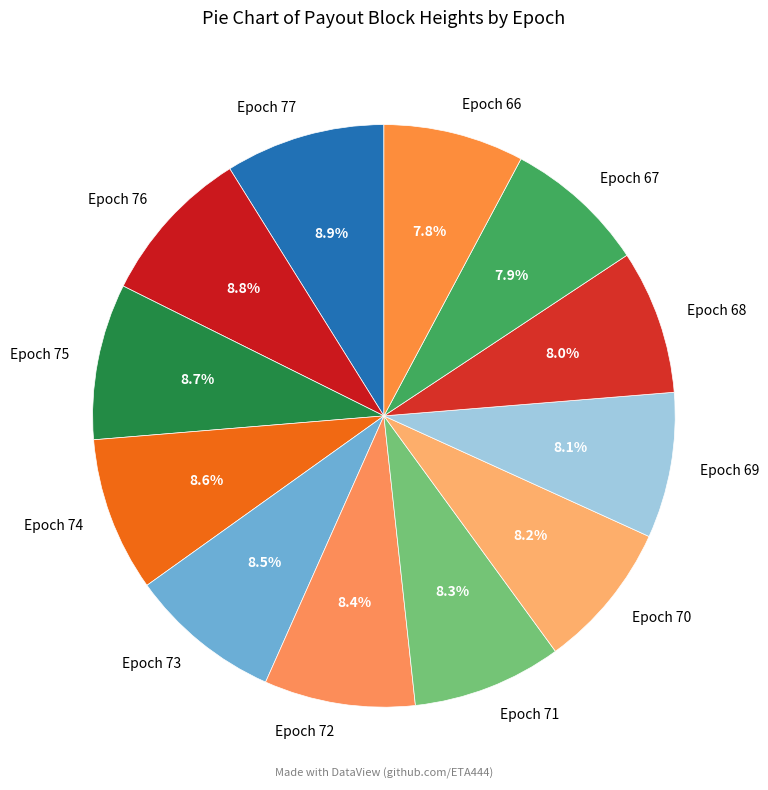

Count the number of slices in the pie.

12